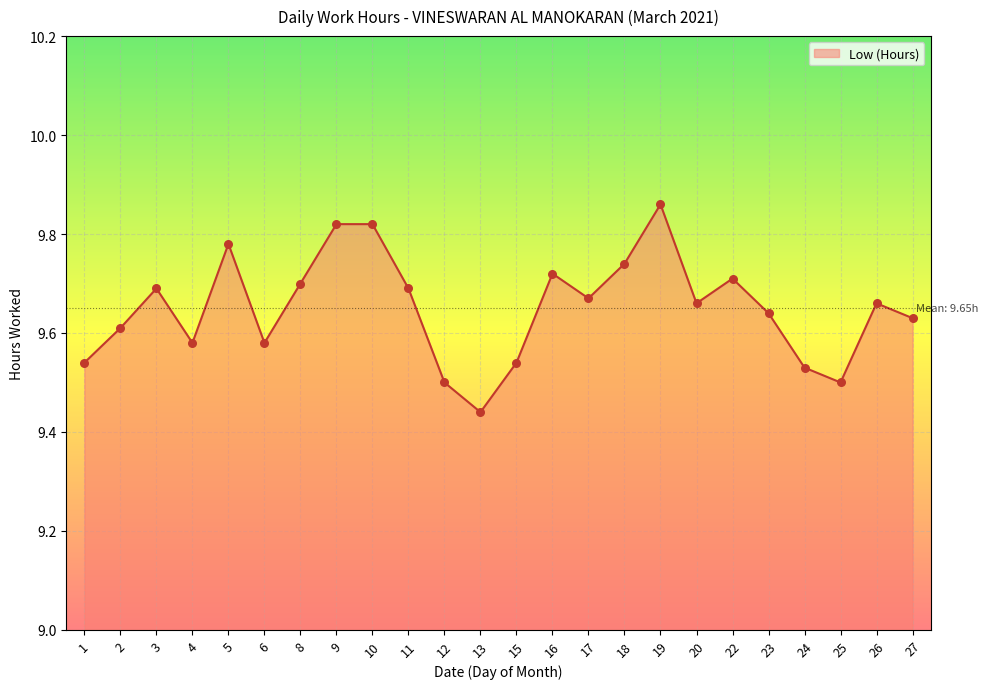

Approximately how many times larger is the value at 8 compared to 5?

1.0